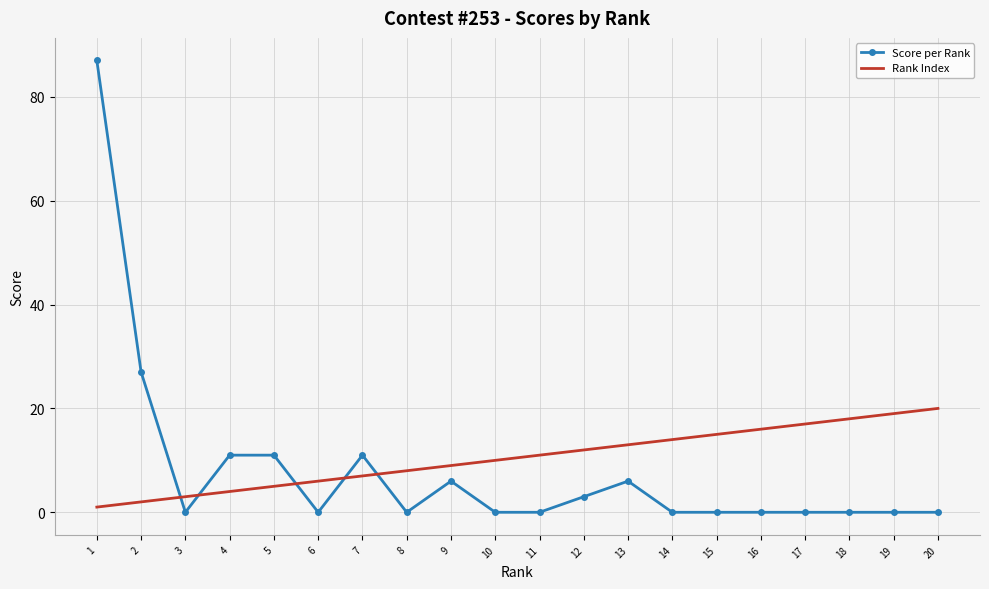

At which label does Rank Index reach its peak?

20